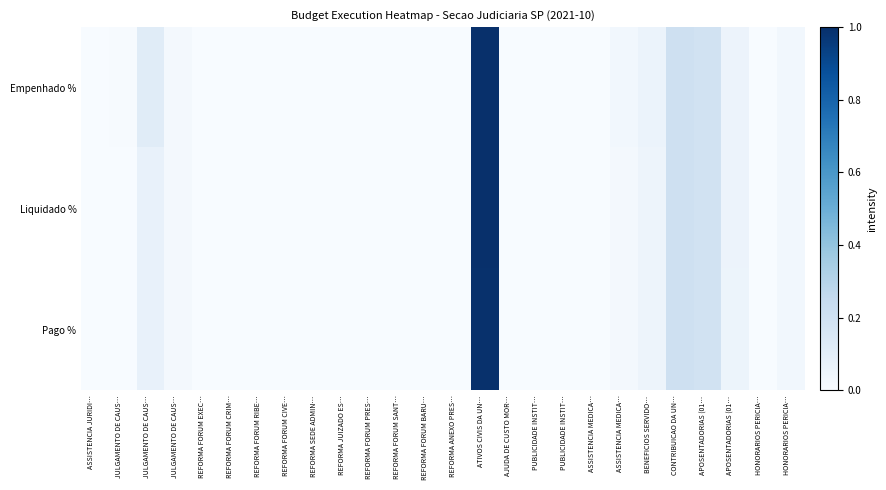

Which series has the largest range (max minus min)?

Empenhado %